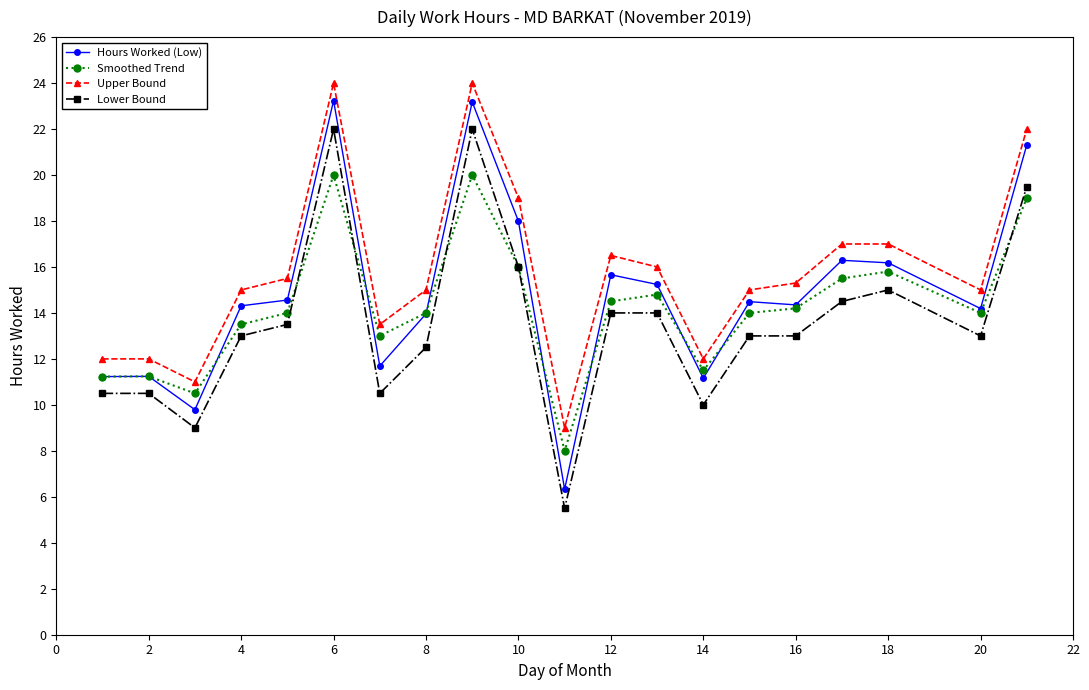

True or false: Smoothed Trend has more than 0 points higher than both neighbors.

True